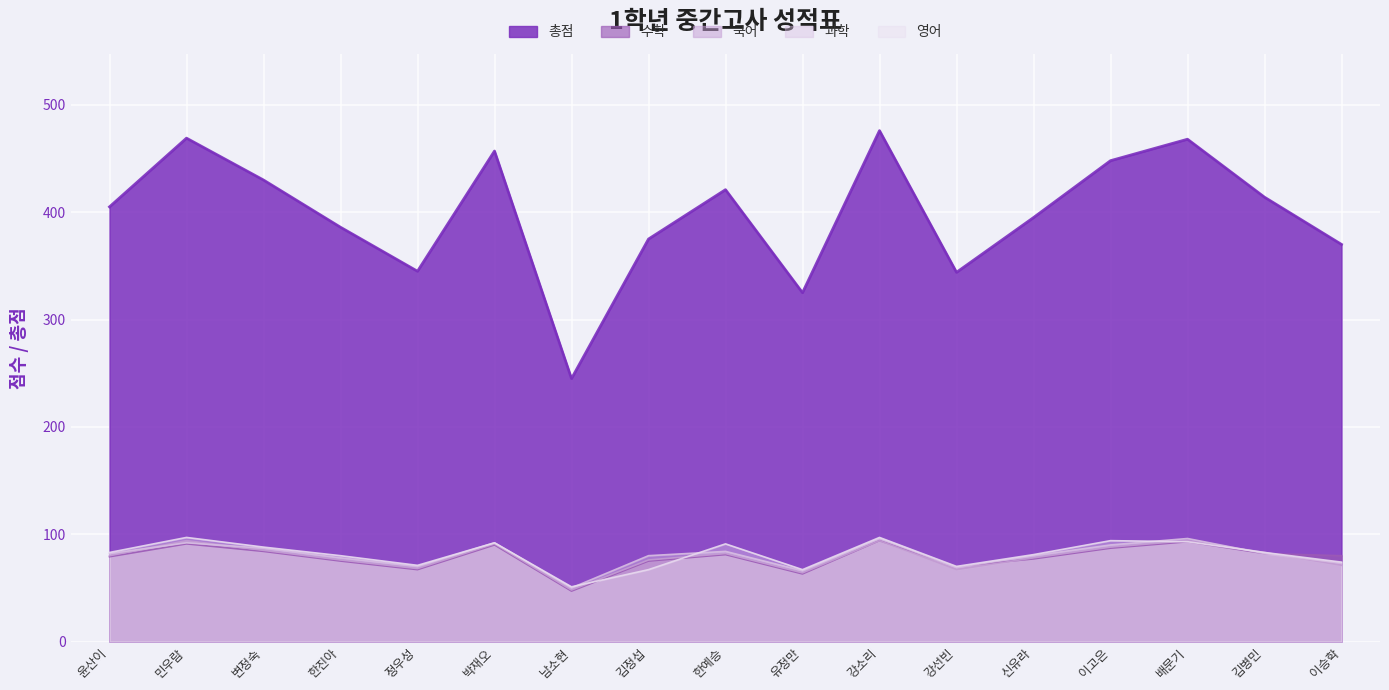

What is the difference between the second highest and minimum values in the 국어 series?

46